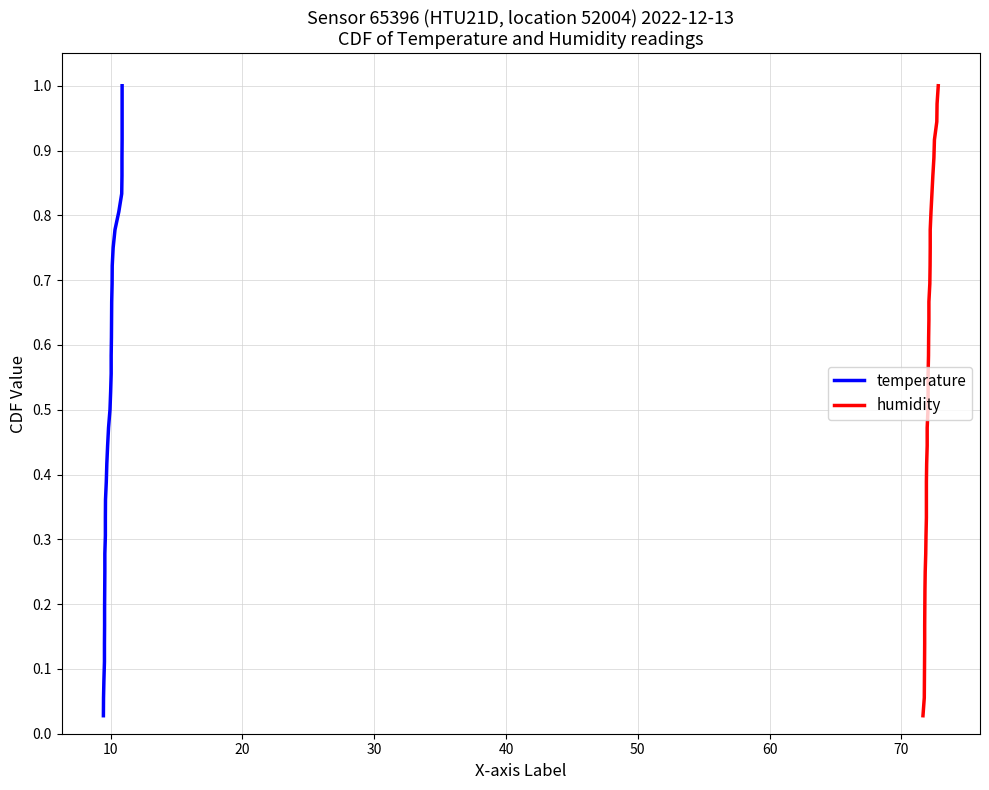

Count the number of categories in the chart.

36